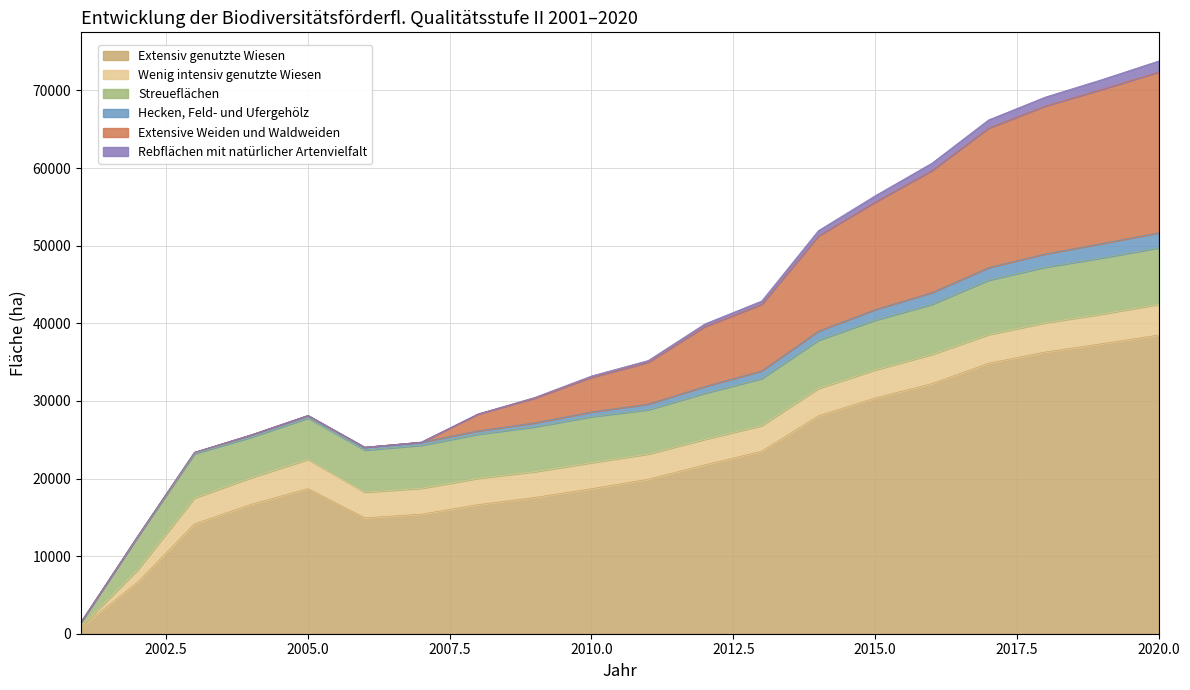

Rank the series by their maximum value, from highest to lowest.

Extensiv genutzte Wiesen, Extensive Weiden und Waldweiden, Streueflächen, Wenig intensiv genutzte Wiesen, Hecken, Feld- und Ufergehölz, Rebflächen mit natürlicher Artenvielfalt